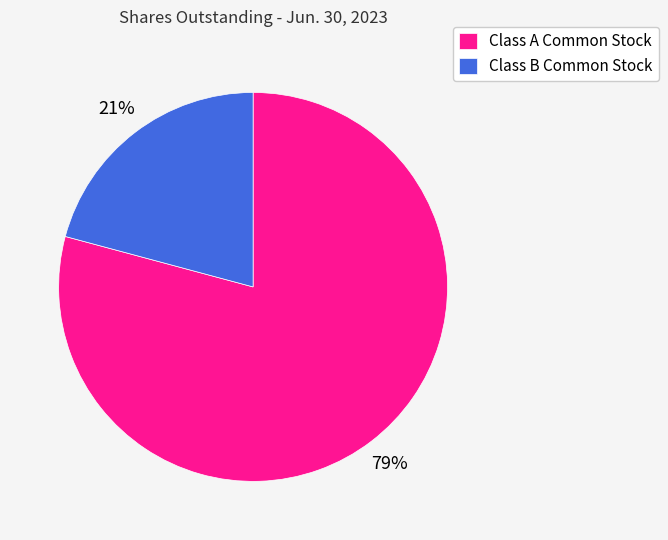

Between Class B Common Stock and Class A Common Stock, which is larger?

Class A Common Stock